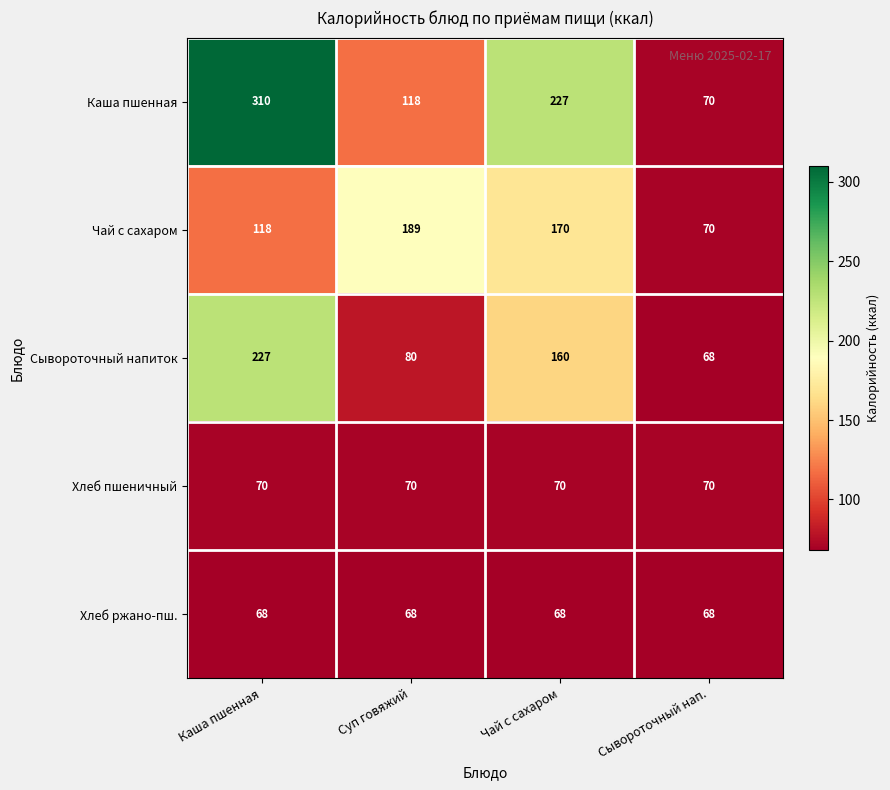

How many categories are shown in the chart?

4